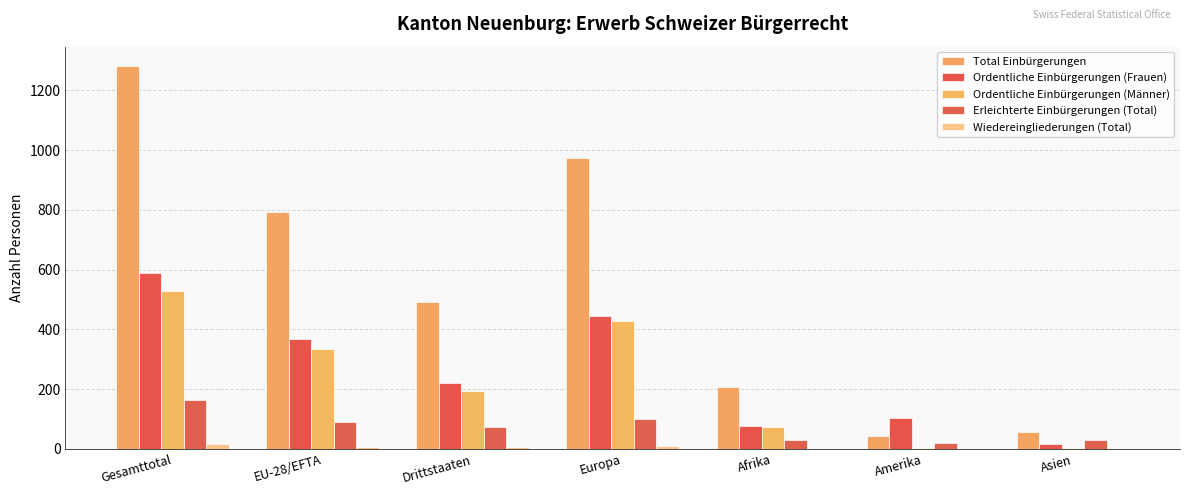

Rank the series at Europa from lowest to highest value.

Wiedereingliederungen (Total), Erleichterte Einbürgerungen (Total), Ordentliche Einbürgerungen (Männer), Ordentliche Einbürgerungen (Frauen), Total Einbürgerungen